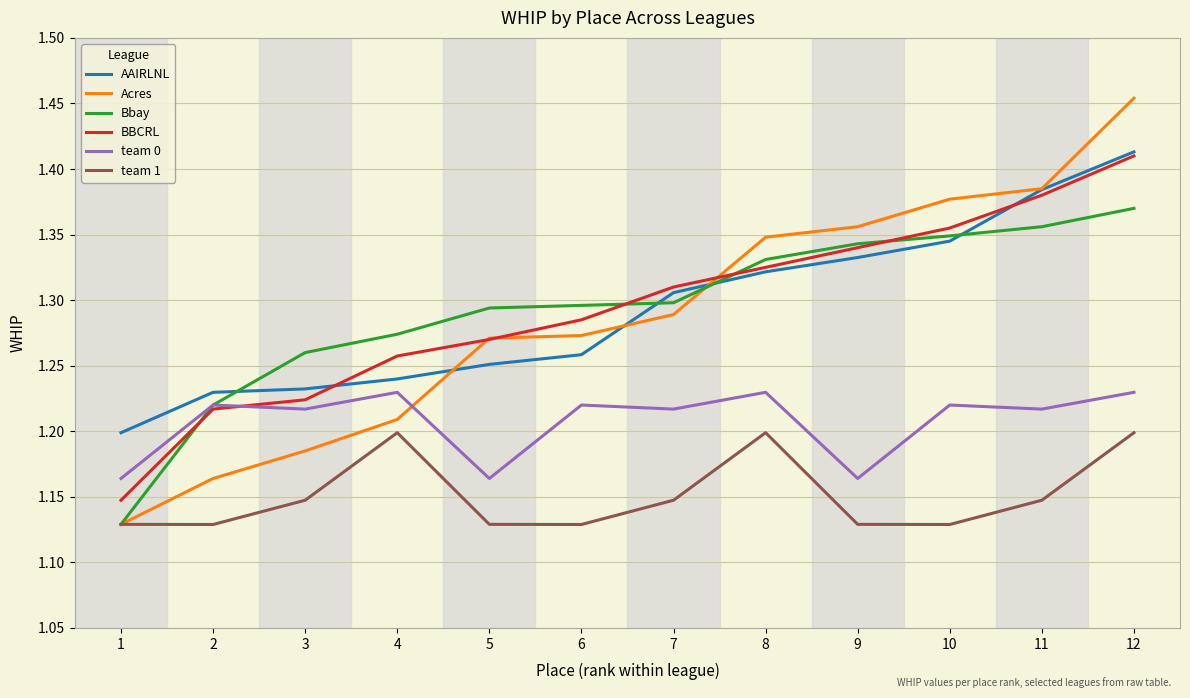

Which category has the highest value in the Bbay series?

12